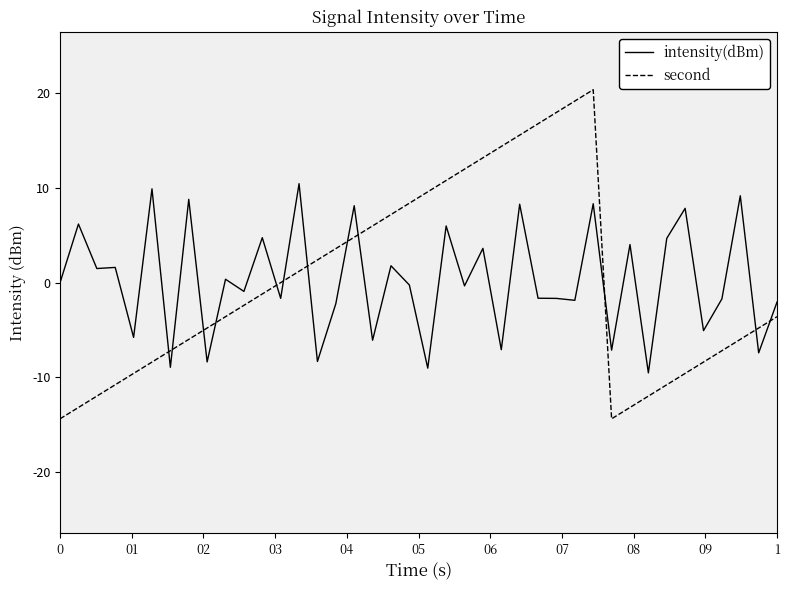

What are all the series names shown in the legend?

intensity(dBm), second